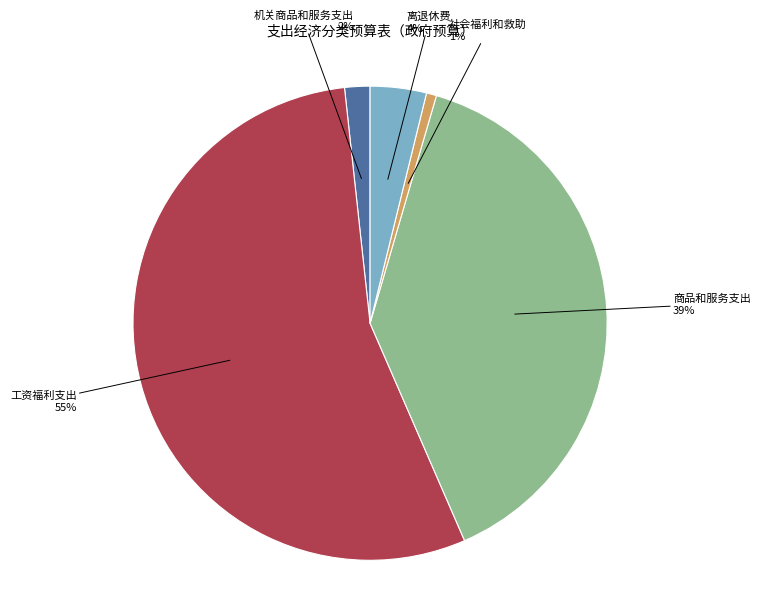

How many segments does this pie chart have?

5